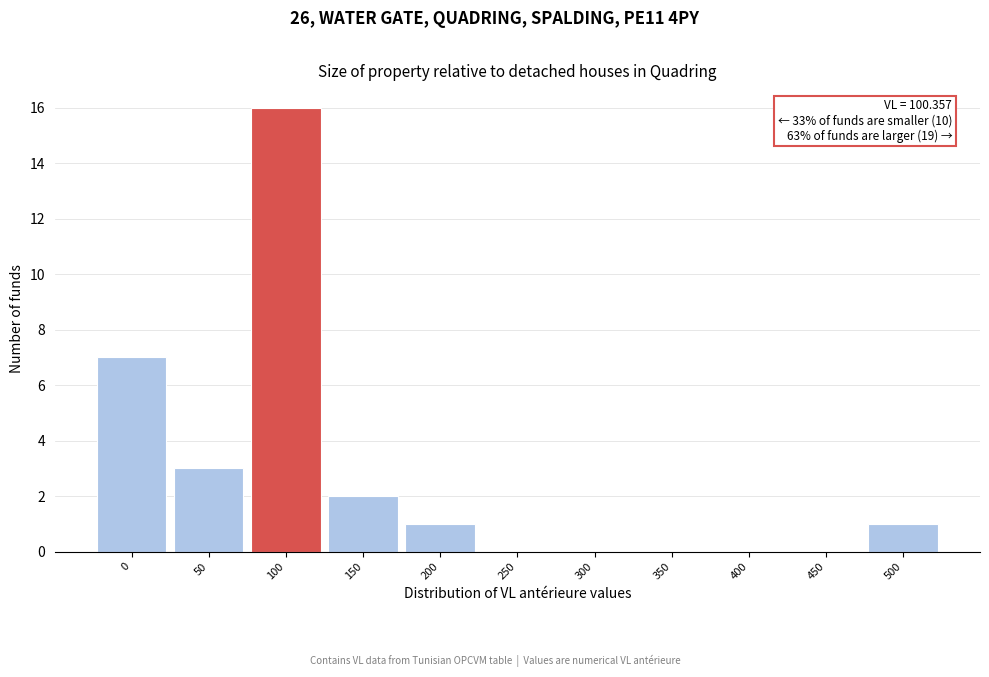

Reading right to left, list all the values displayed in this chart.

500=1	450=0	400=0	350=0	300=0	250=0	200=1	150=2	100=16	50=3	0=7